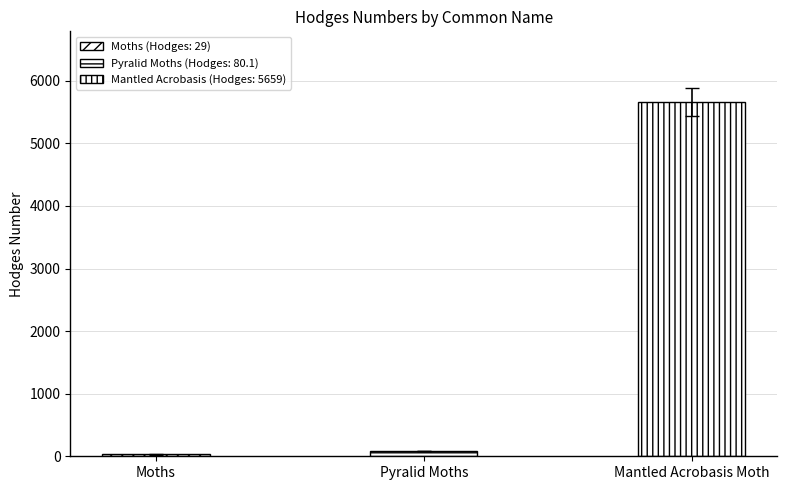

Are the bars grouped side by side (vs. stacked)?

No